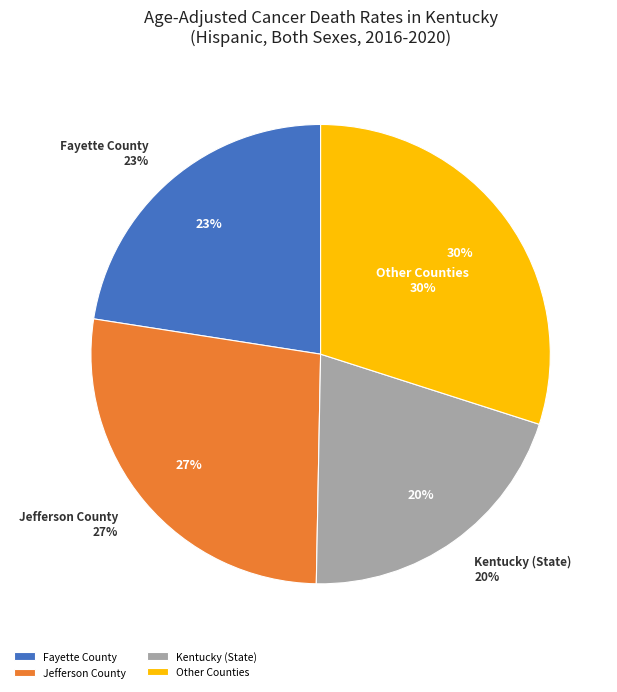

How many segments does this pie chart have?

3